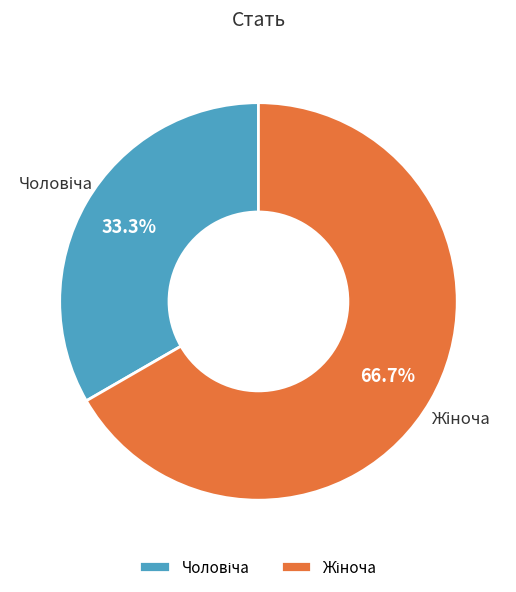

Is there any slice that represents more than half of the pie?

Yes